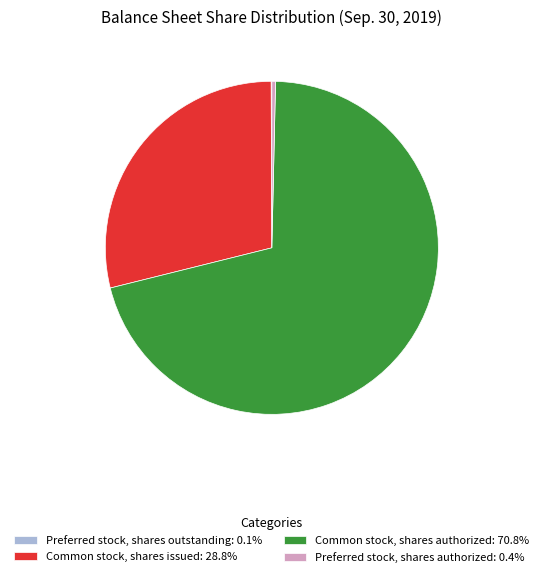

Is there any slice that represents more than half of the pie?

Yes